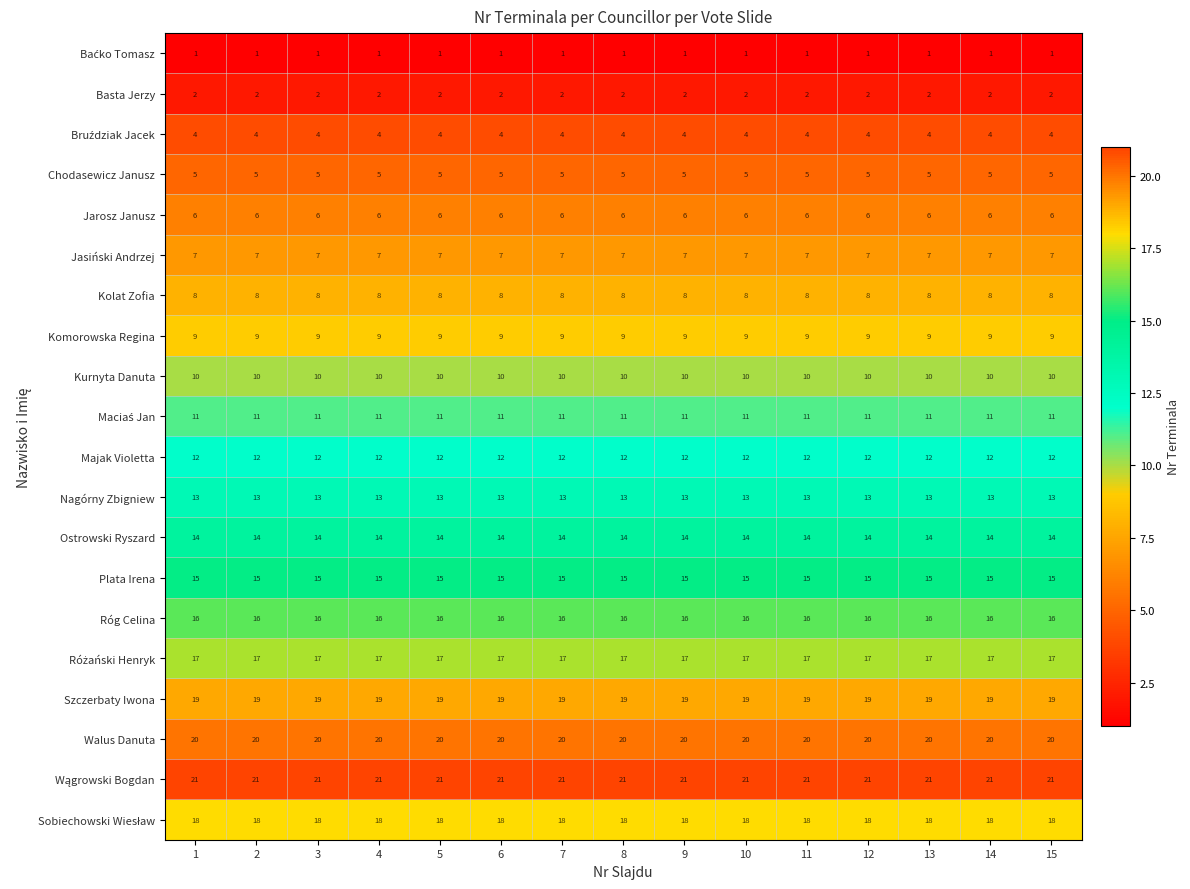

Read the Majak Violetta value at 1.

12